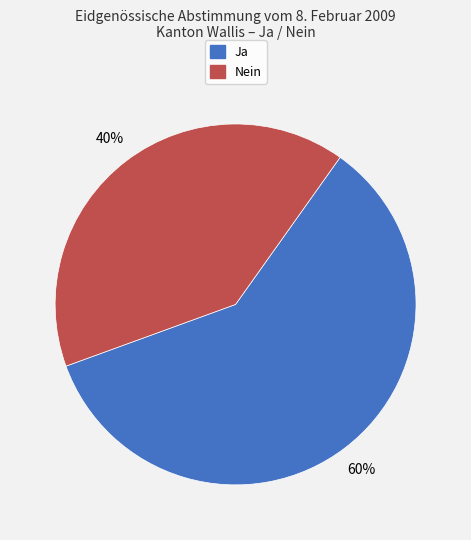

Is there a majority slice in this chart?

Yes